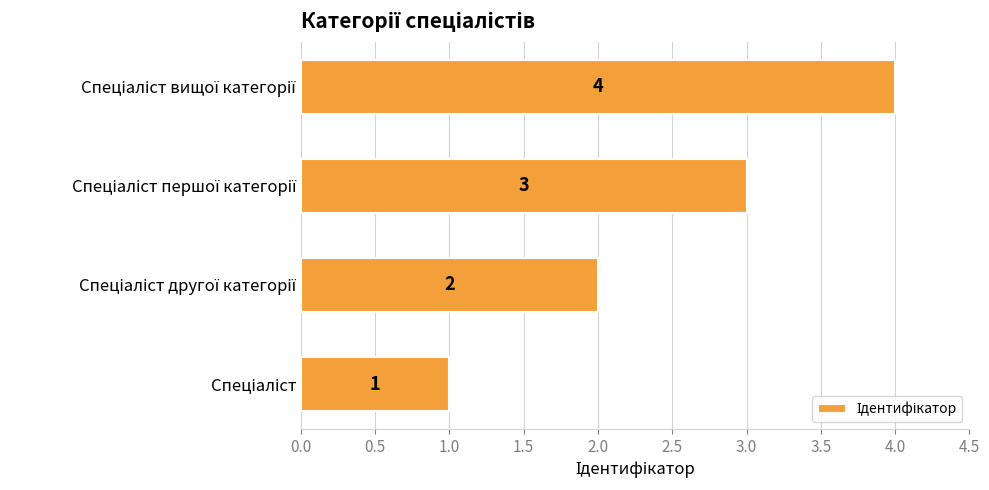

What is the maximum value shown in the chart?

4